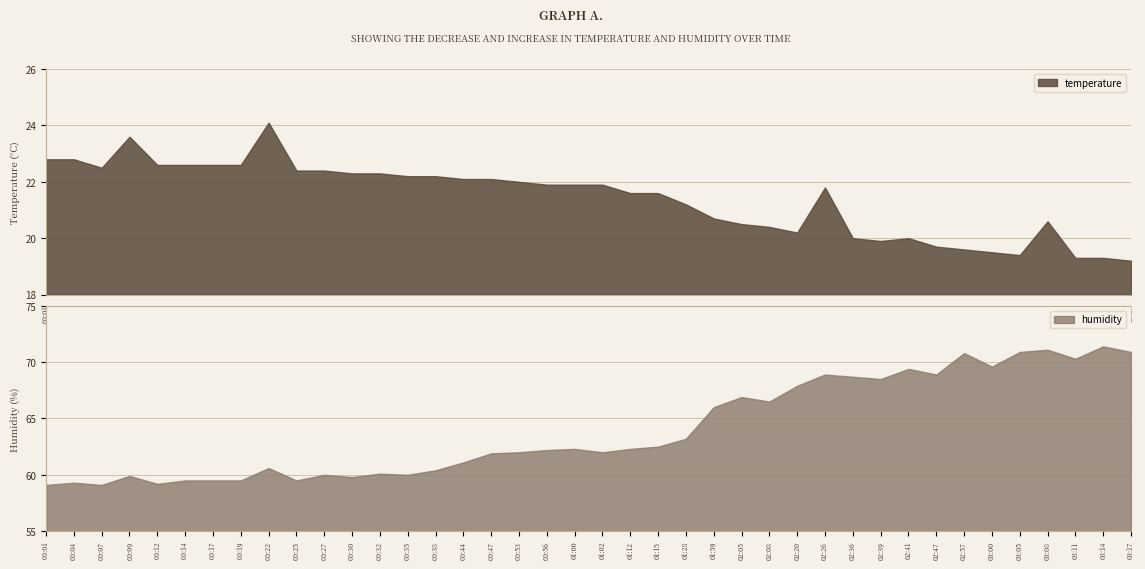

Count the number of categories in the chart.

40